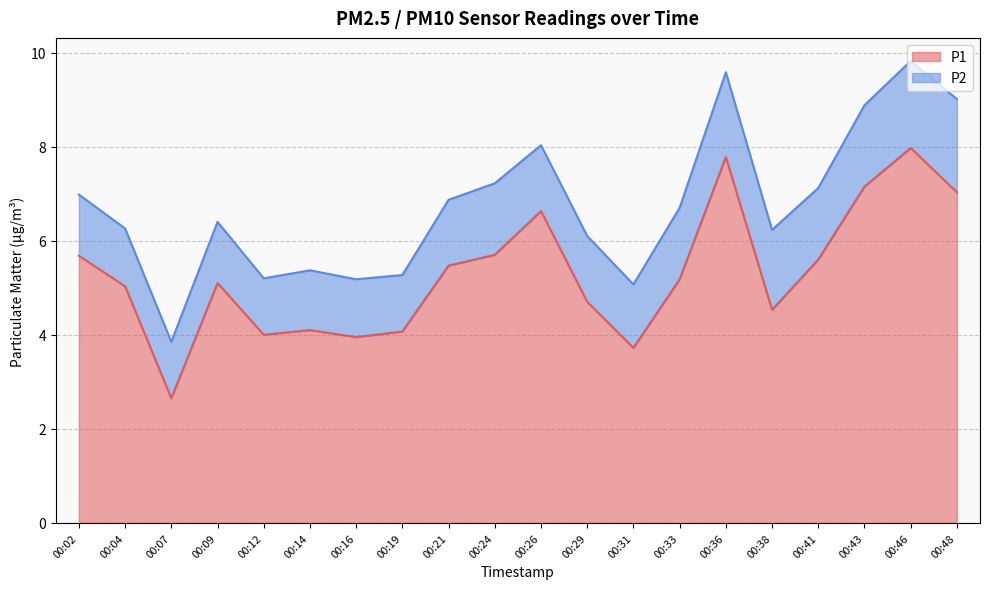

What is the maximum value for P1?

8.0